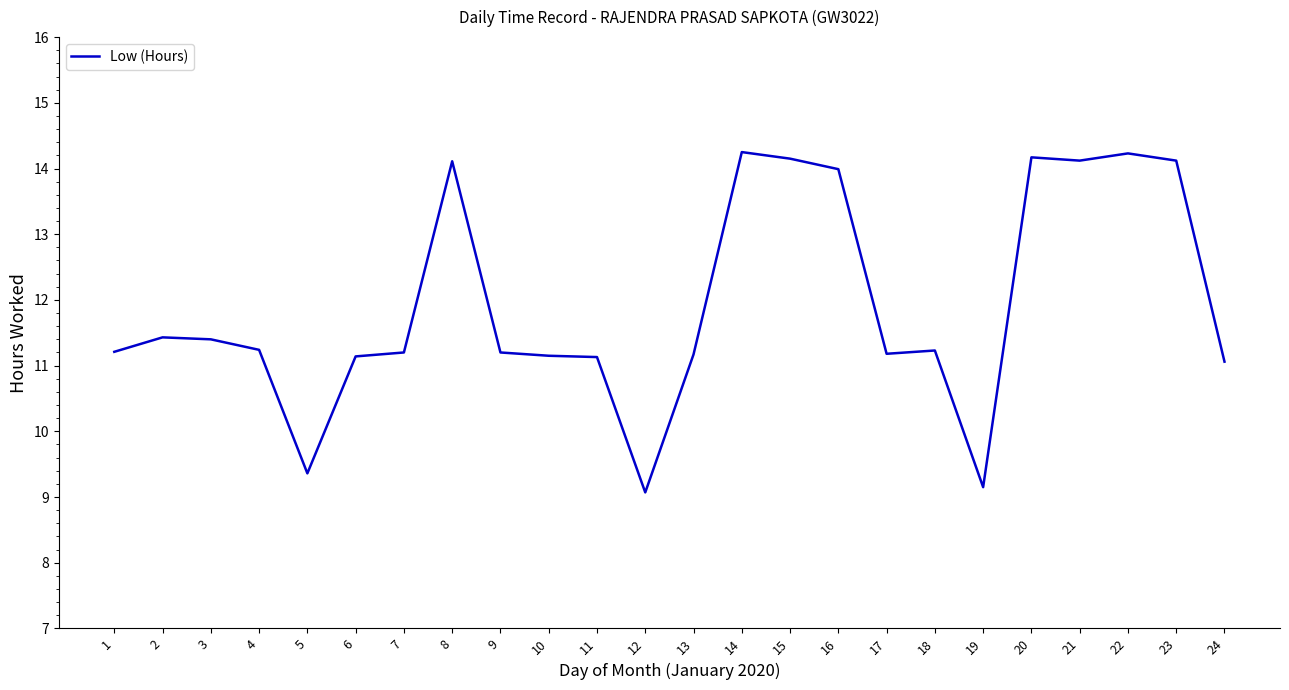

What is the smallest value displayed?

9.1